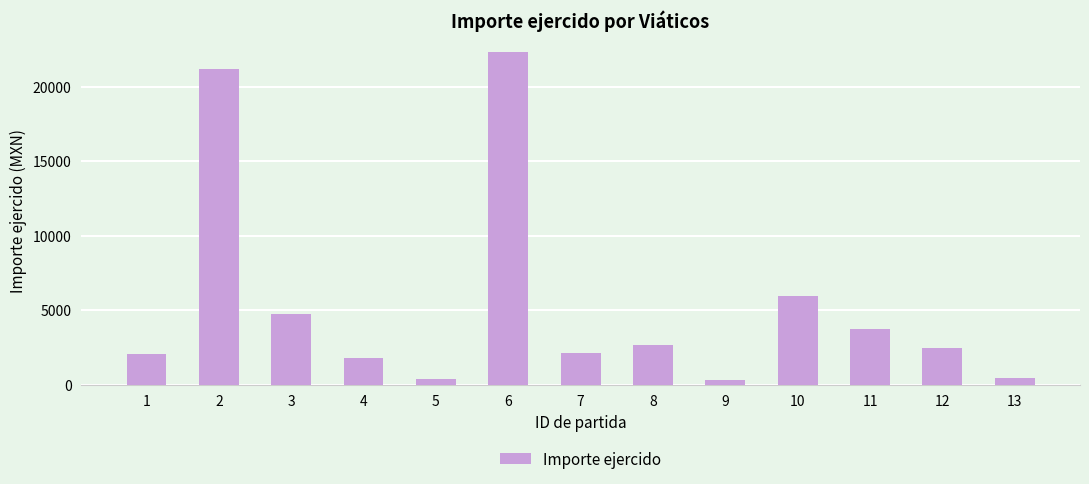

What is the minimum value shown in the chart?

325.0